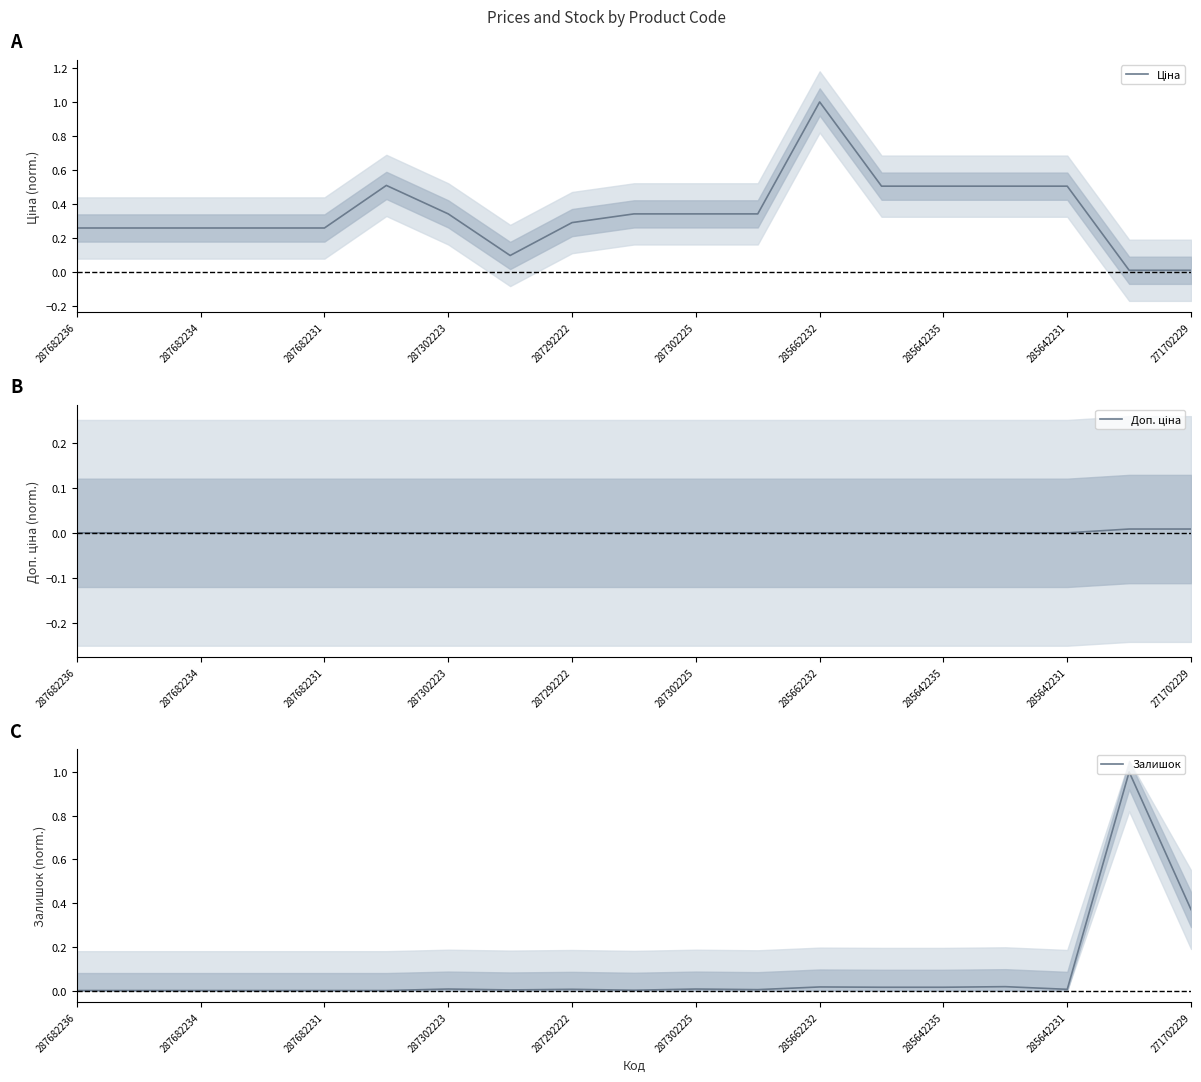

The value of Залишок at 285642231 is 0.0. True or false?

True